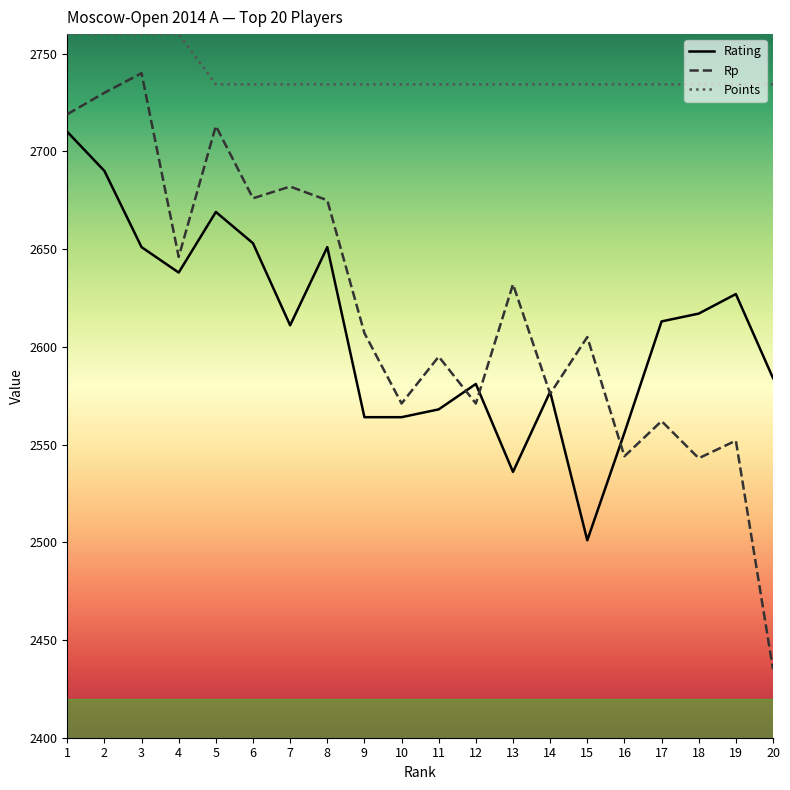

What is the average value of the Rp series?

2618.7